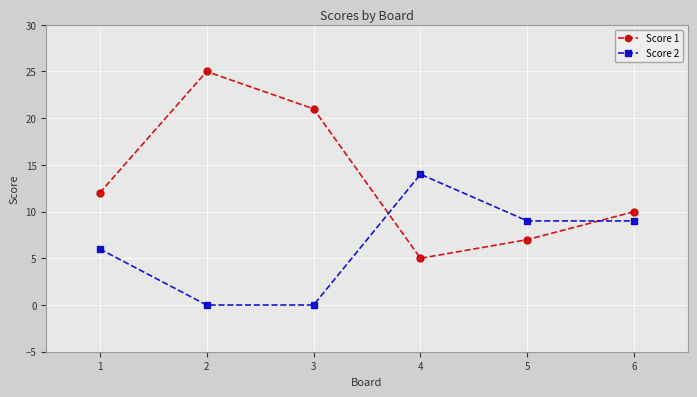

How many data points in Score 2 are less than 9?

3